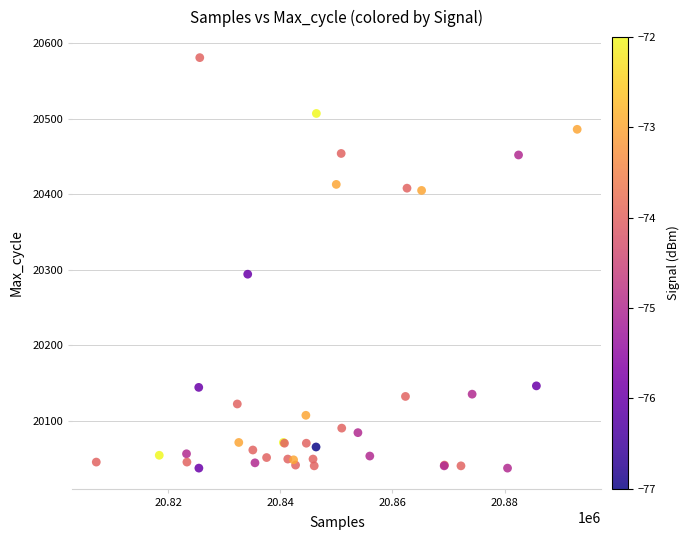

What Y value in the scatter plot is closest to 20309?

20294